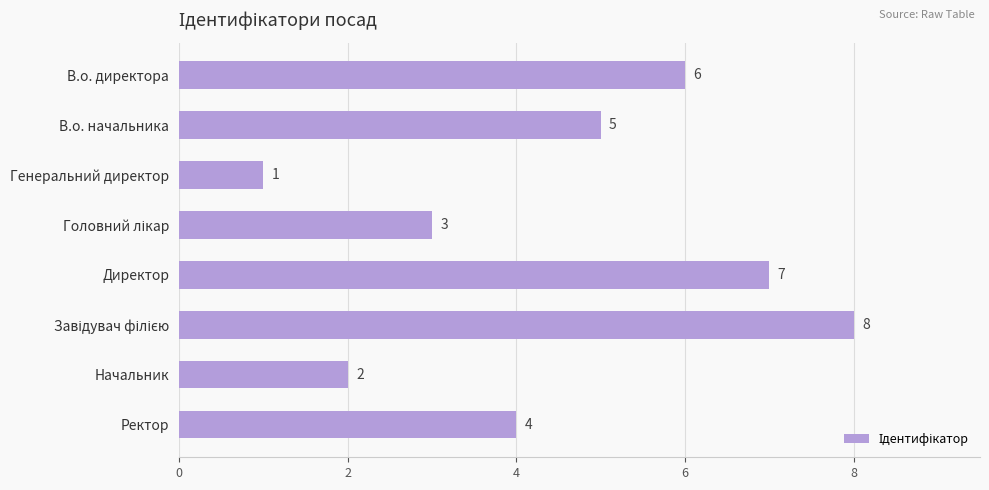

What position from the bottom is В.о. начальника?

7